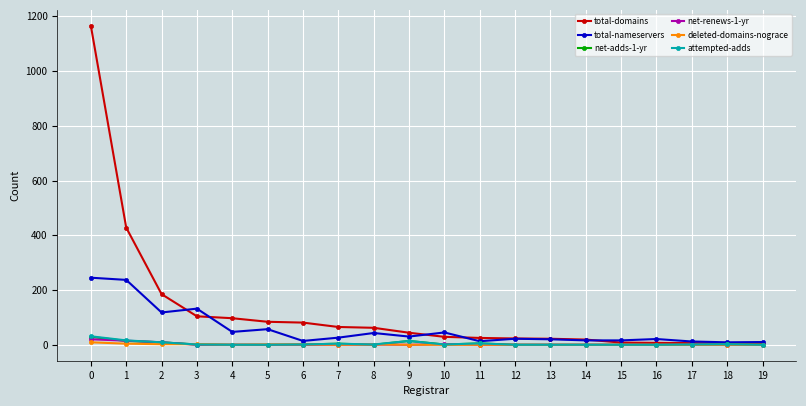

Which series has the largest range (max minus min)?

total-domains